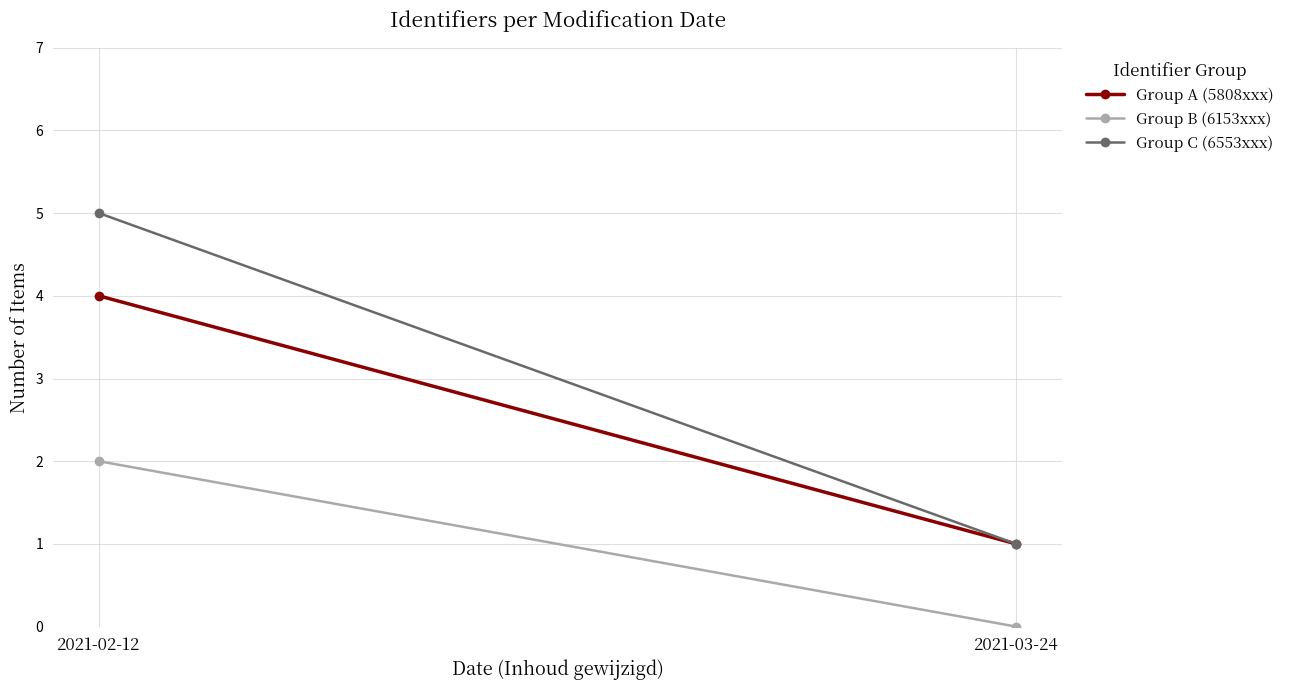

What is the greatest value displayed?

5